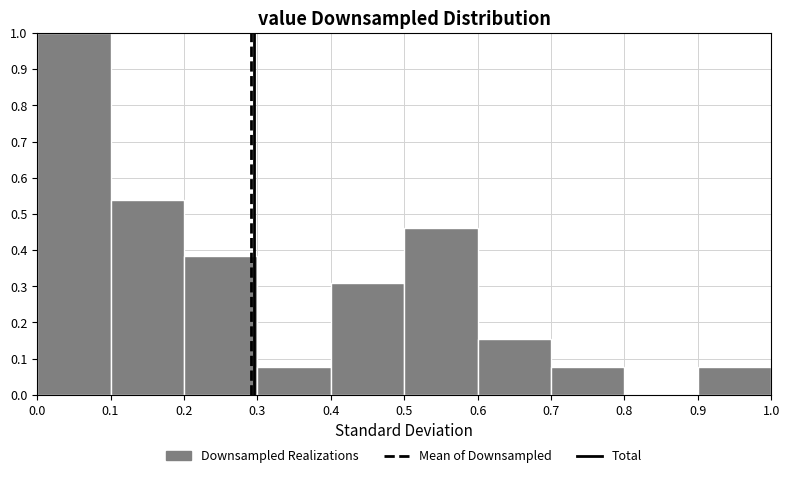

Reading left to right, transcribe this chart: for each bar, give the range it covers on the x-axis and its height. The values are not printed on the chart, so give them approximately, as read against the axis.

0.0 to 0.1: 1.00
0.1 to 0.2: 0.54
0.2 to 0.3: 0.38
0.3 to 0.4: 0.08
0.4 to 0.5: 0.31
0.5 to 0.6: 0.46
0.6 to 0.7: 0.15
0.7 to 0.8: 0.08
0.8 to 0.9: 0
0.9 to 1.0: 0.08